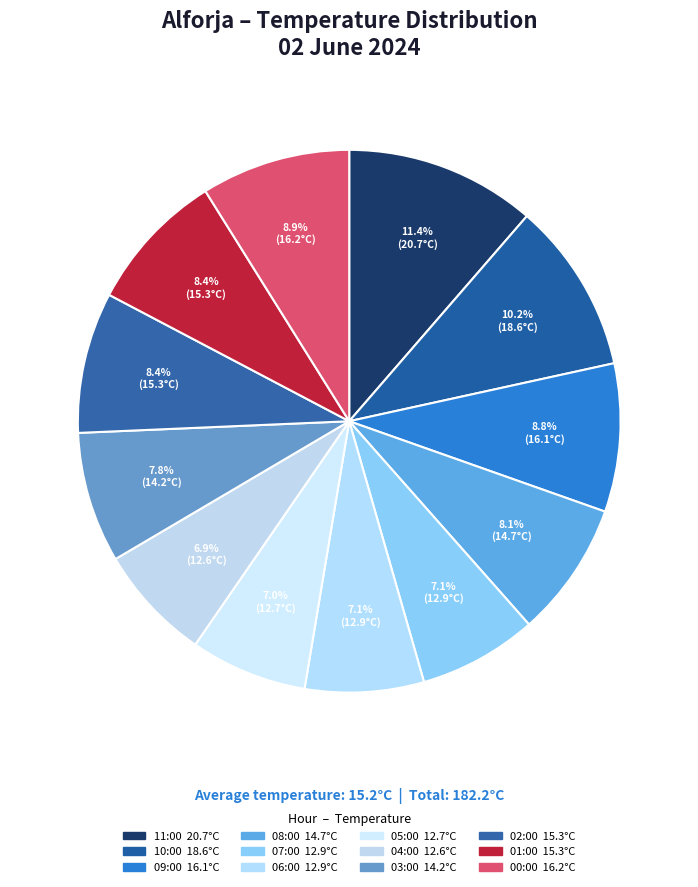

To the nearest percent, what percentage of the pie is 06:00?

7%